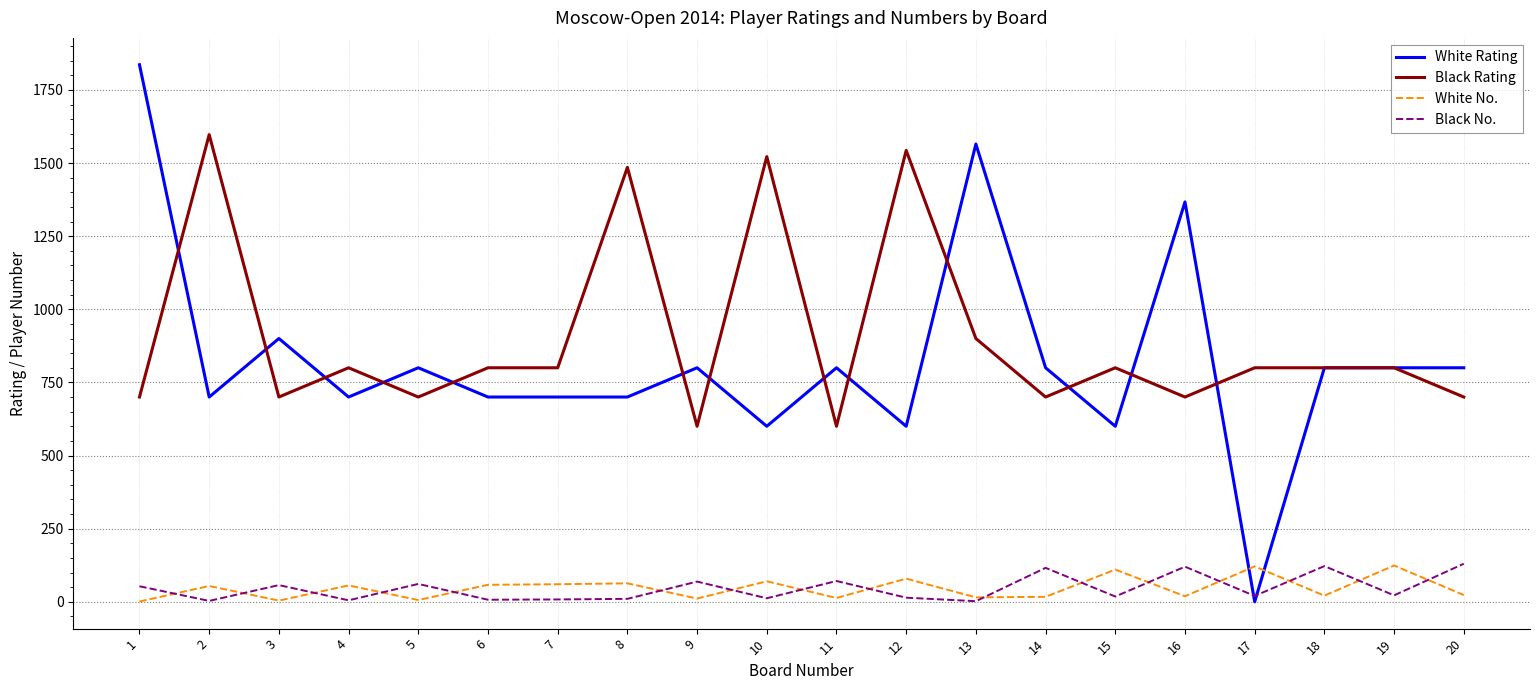

What are all the series names shown in the legend?

White Rating, Black Rating, White No., Black No.